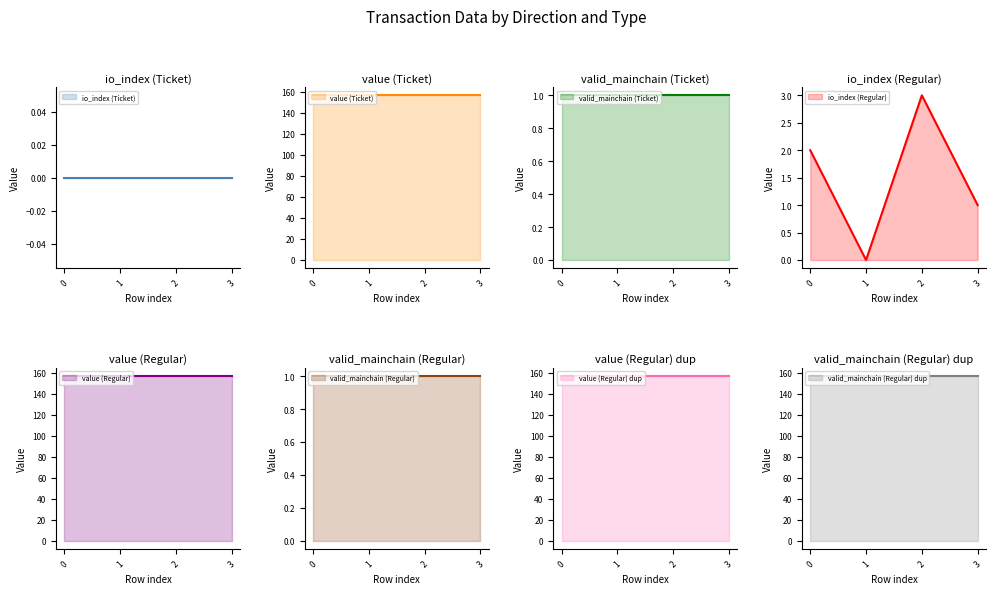

Is it true that io_index (Regular) equals 0 at 1?

True